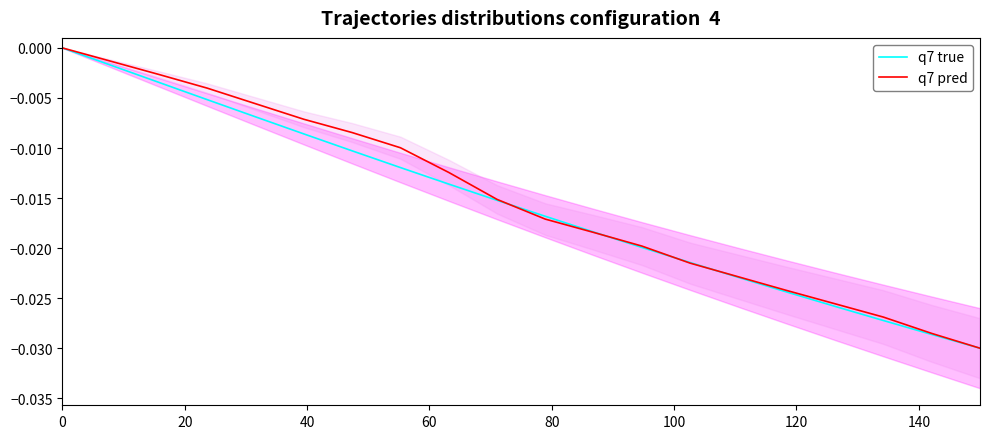

Count the number of data series in this chart.

2